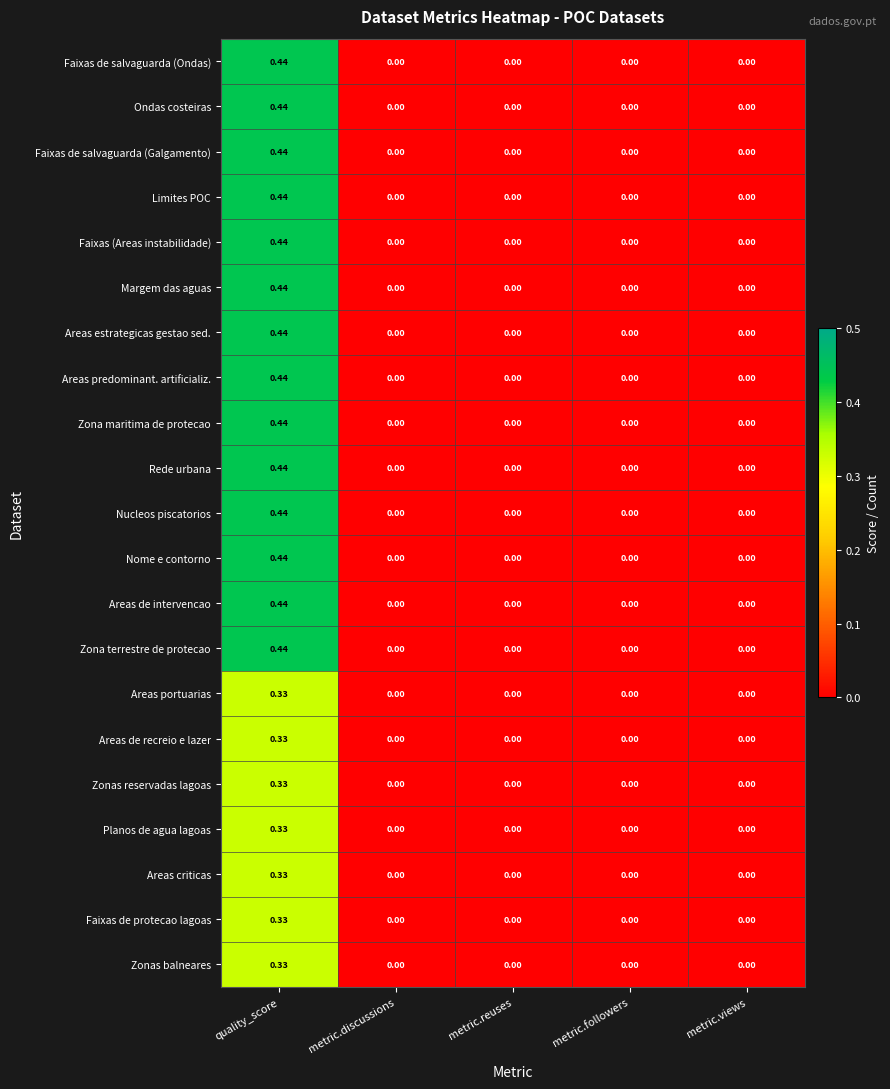

Count the number of data series in this chart.

21